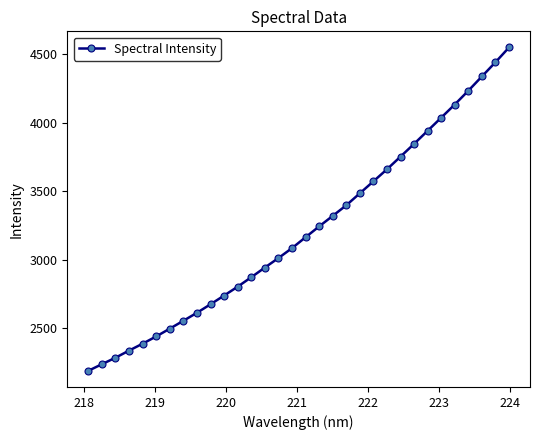

What is the minimum value shown in the chart?

2189.6